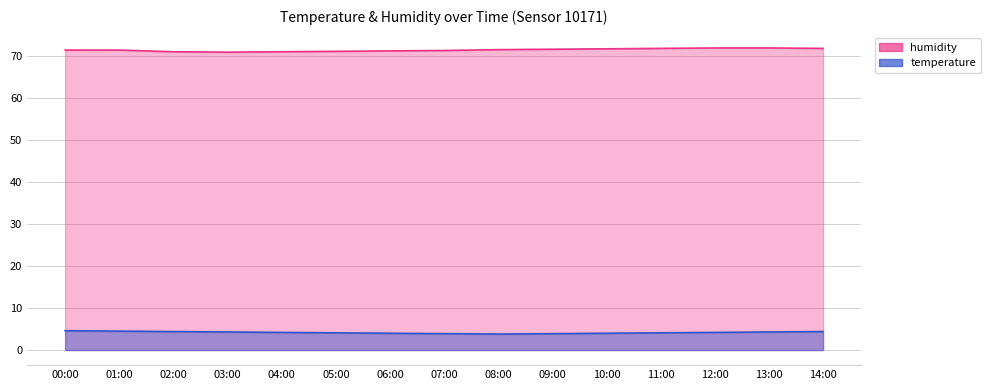

True or false: humidity and temperature intersect in this chart.

False